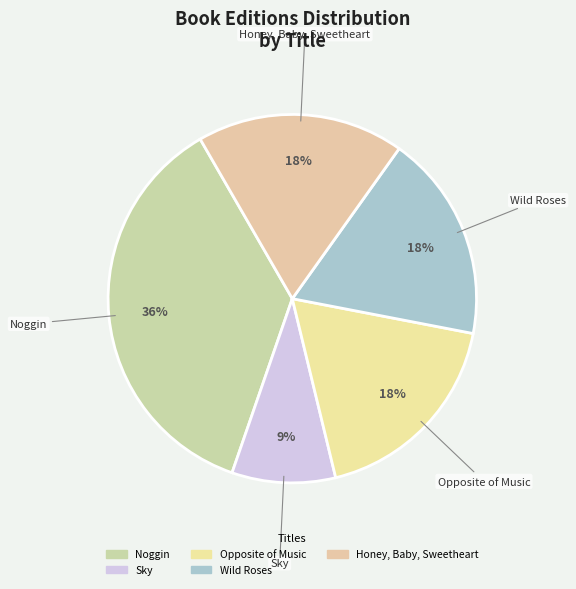

The Opposite of Music slice represents 18% of the pie. True or false?

True